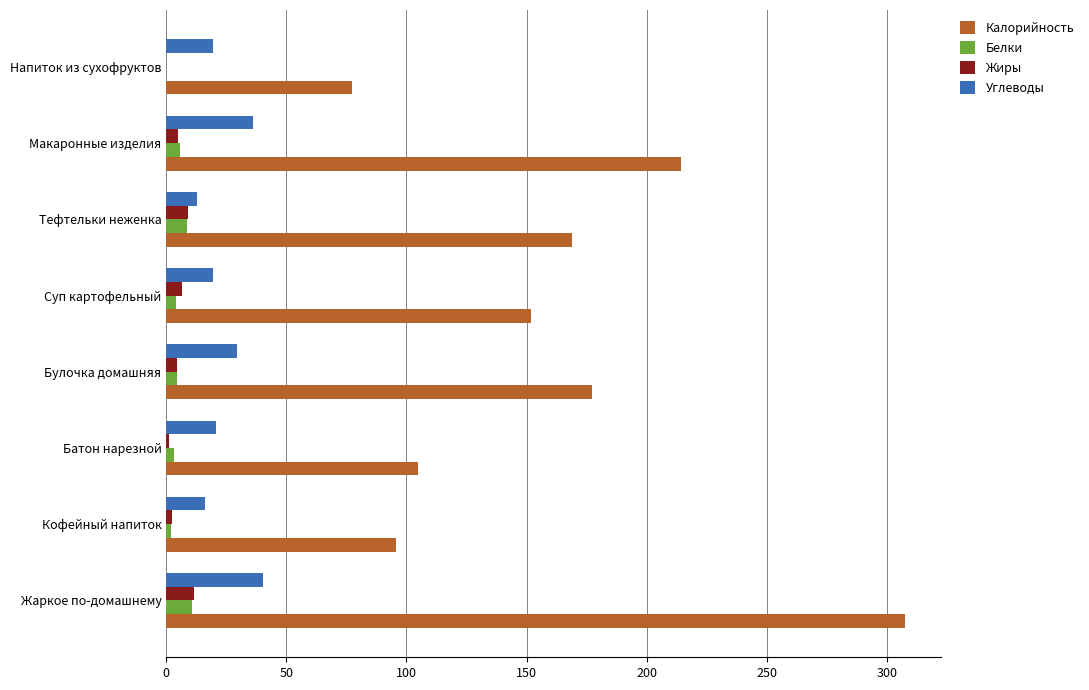

How many series are shown in this chart?

4